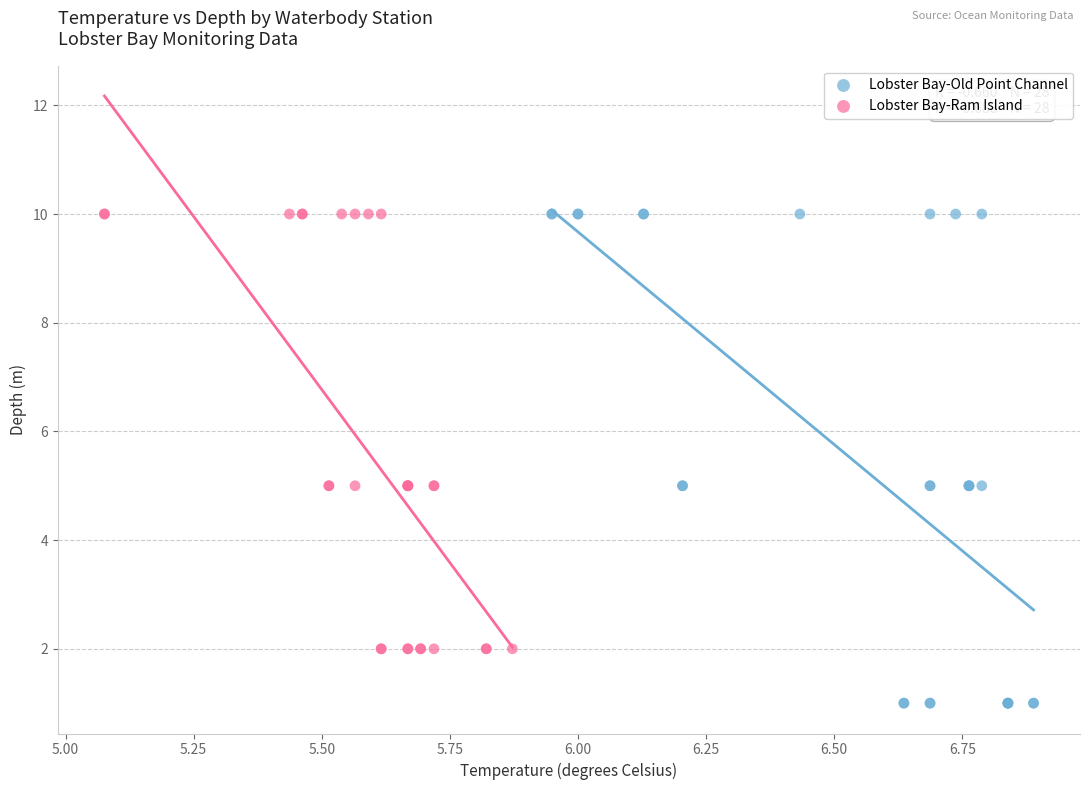

What are all the series names shown in the legend?

Lobster Bay-Old Point Channel, Lobster Bay-Ram Island